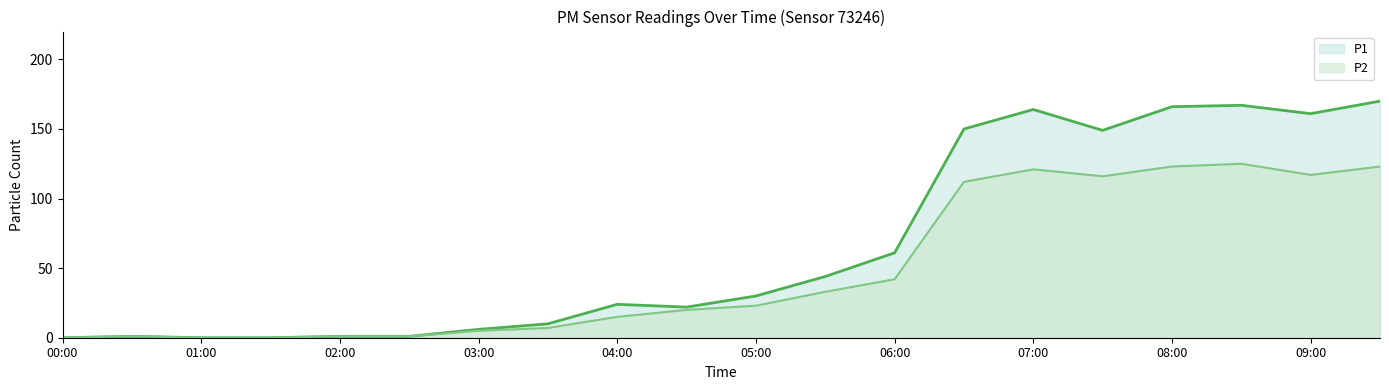

What is the label of the 5th point from the left?

02:00